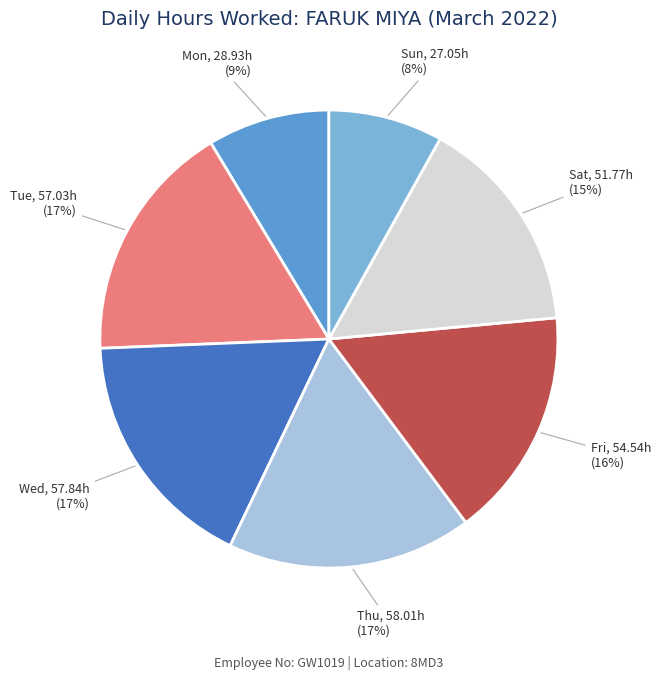

To the nearest percent, what percentage of the pie is Mon?

9%